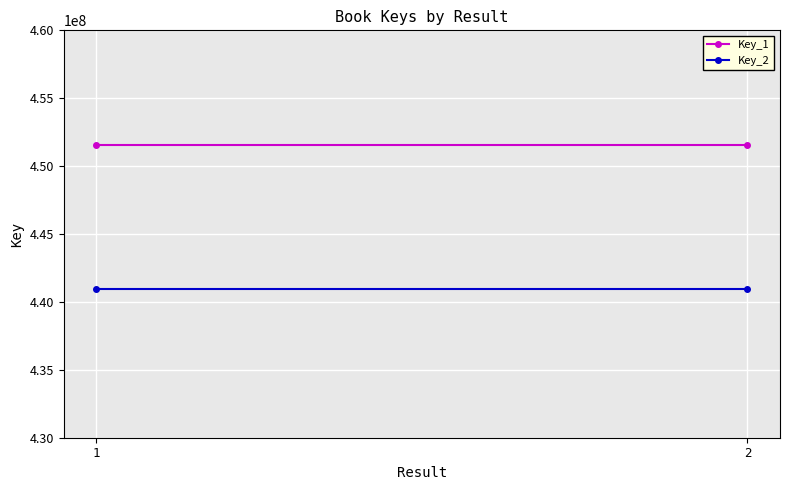

The value of Key_2 at 1 is 440956494. True or false?

True